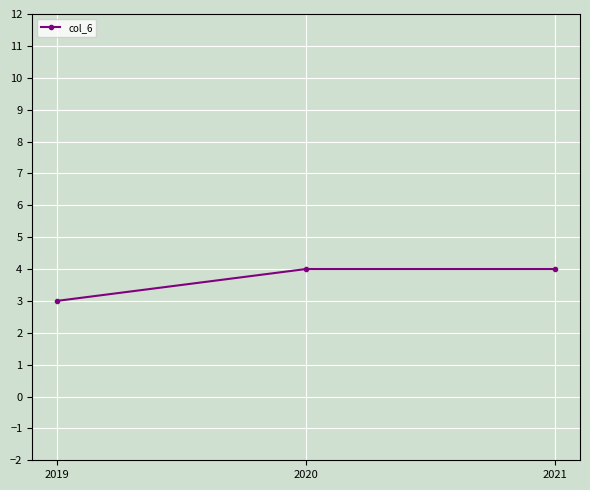

What is the sum of the values at 2019 and 2021?

7